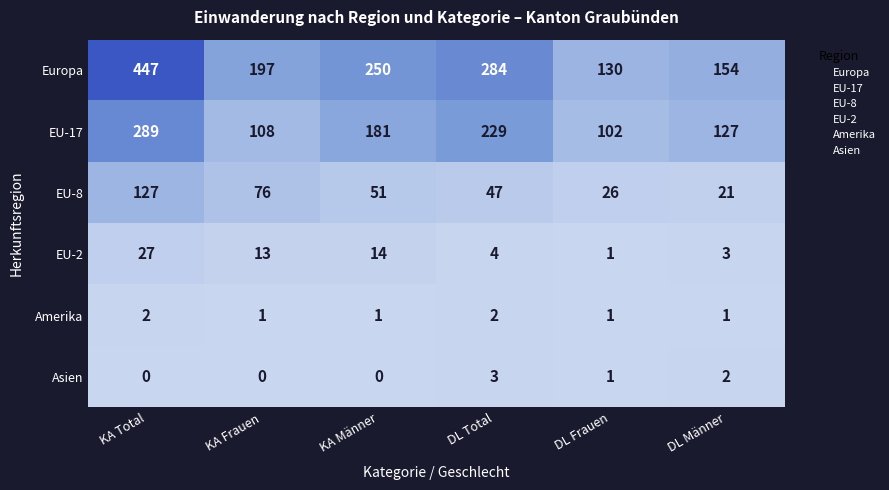

The Europa series shows 130 at DL Frauen. True or false?

True